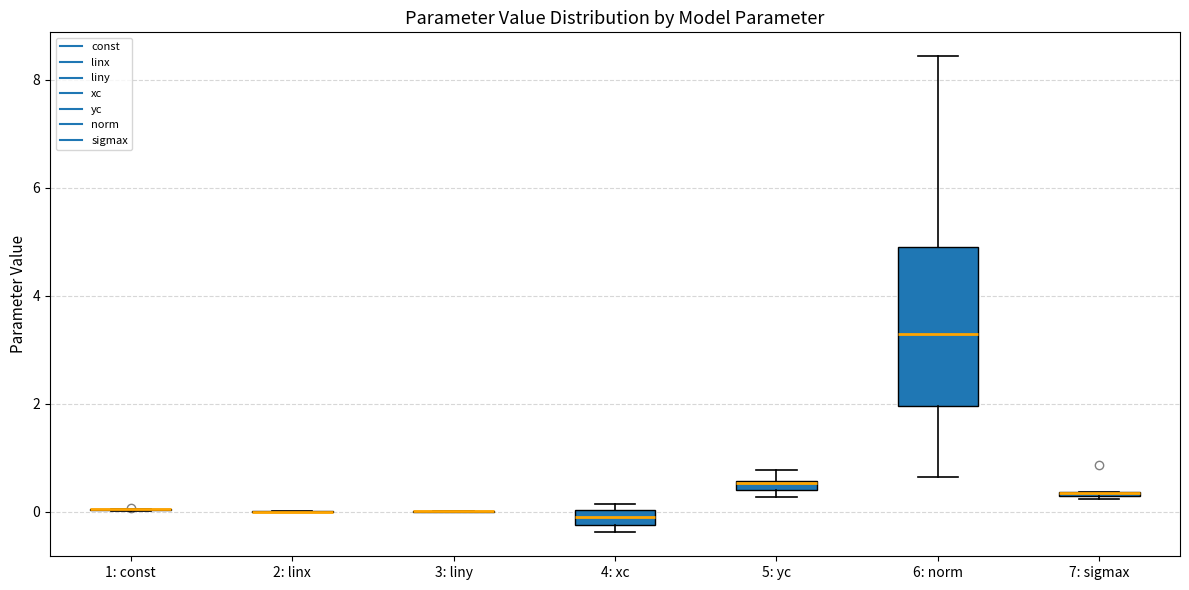

Comparing the boxes themselves (not the whiskers), which one is the tallest?

6: norm